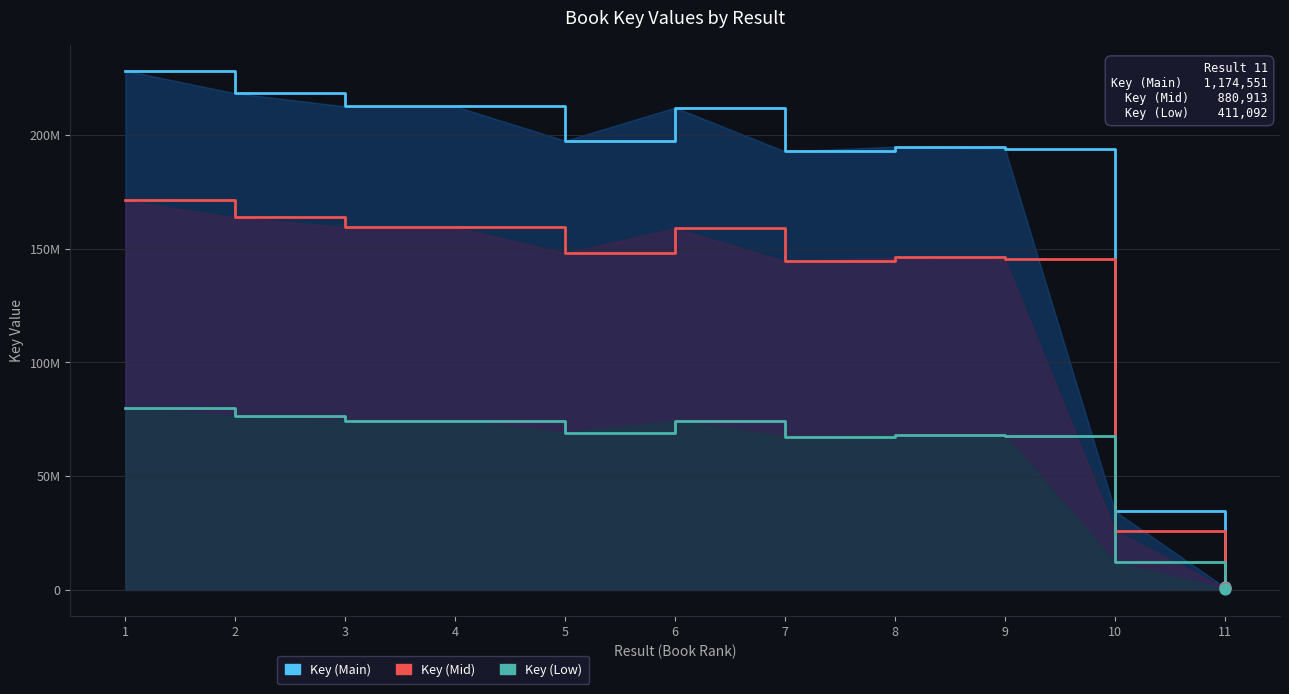

At how many categories does at least one series exceed 29091348?

10